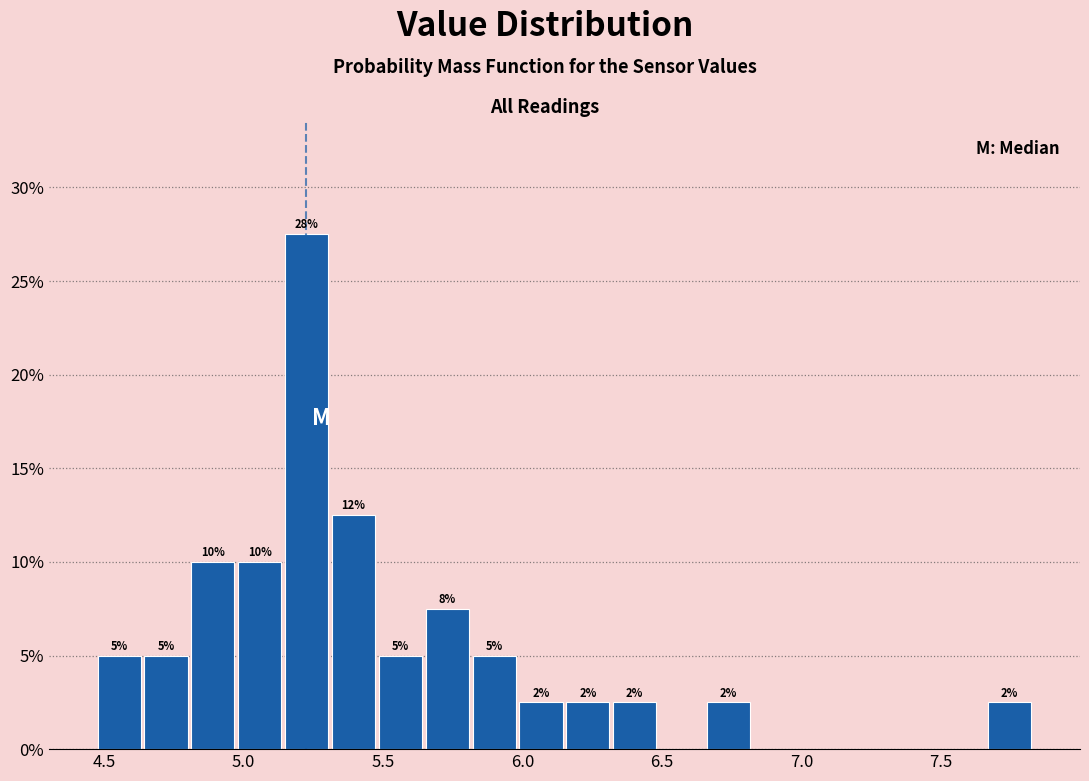

Around what value on the x-axis is the tallest bar? Give the approximate position of its centre, as read against the axis.

5.25